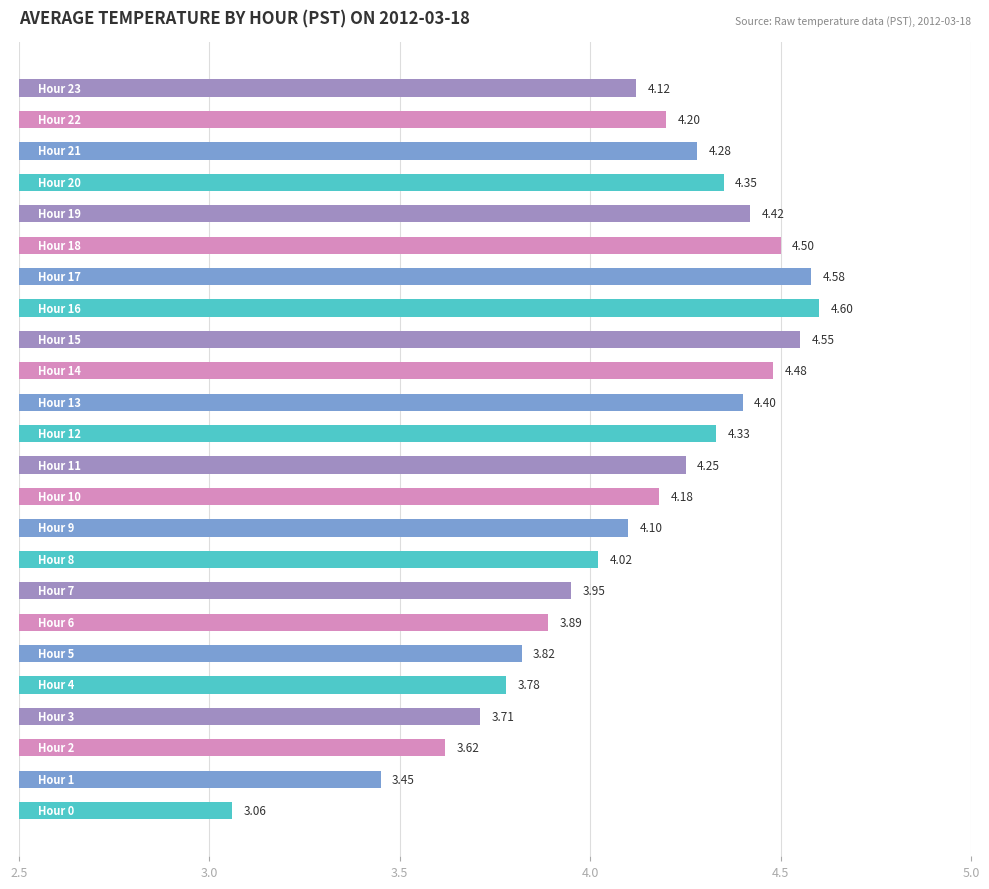

What is the difference between the maximum and minimum values?

1.5